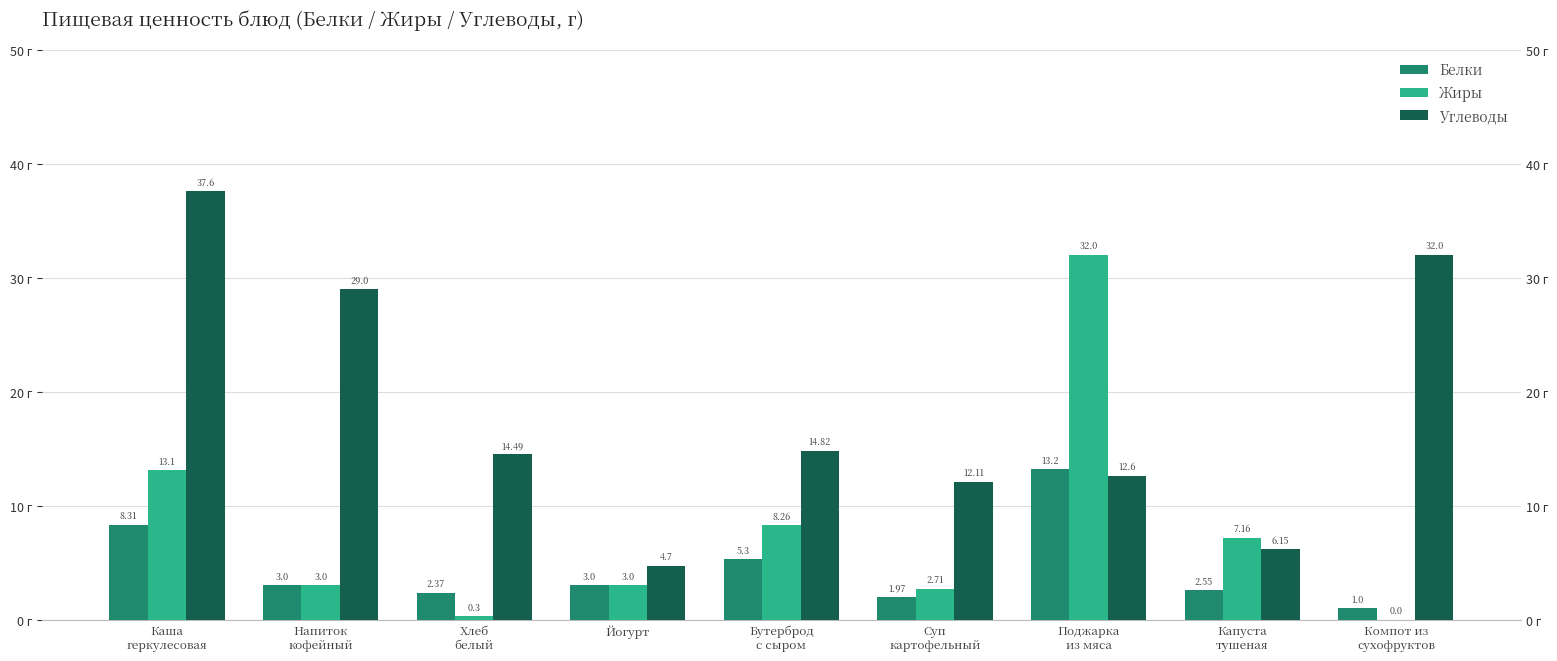

What are all the series names shown in the legend?

Белки, Жиры, Углеводы